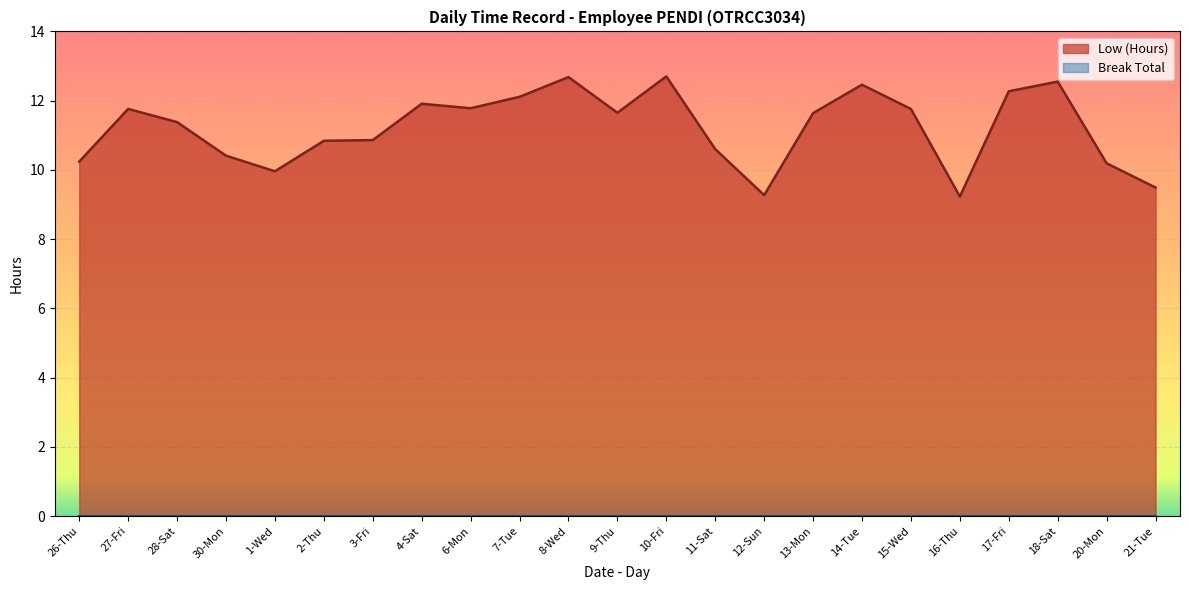

How many points are higher than both their immediate neighbors (excluding endpoints)?

6